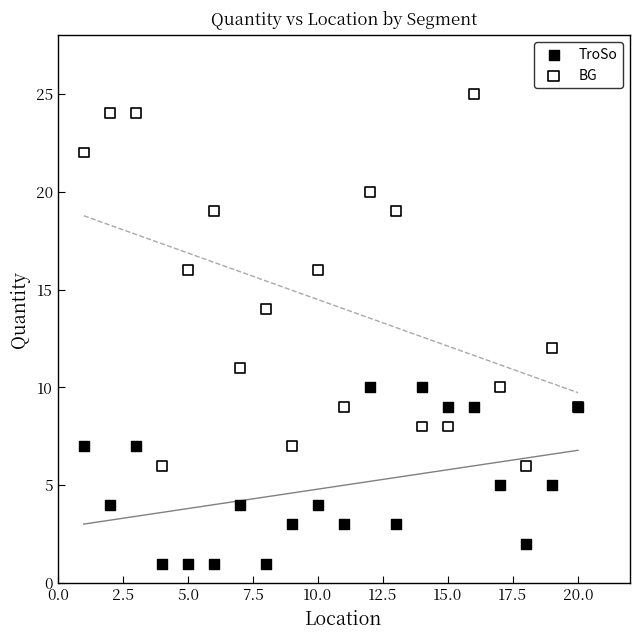

Which series has the largest Y range (max minus min)?

BG